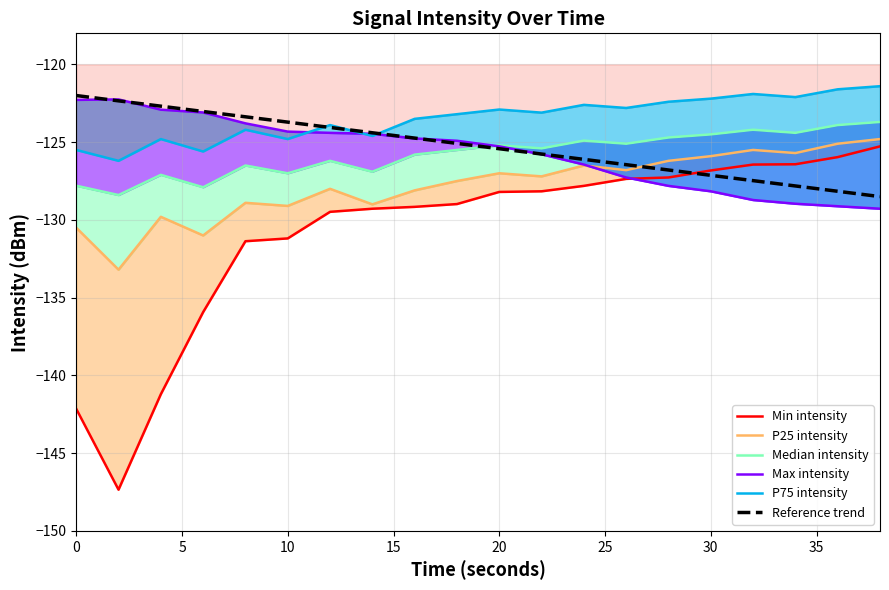

How many values in the P75 intensity series exceed -123?

9